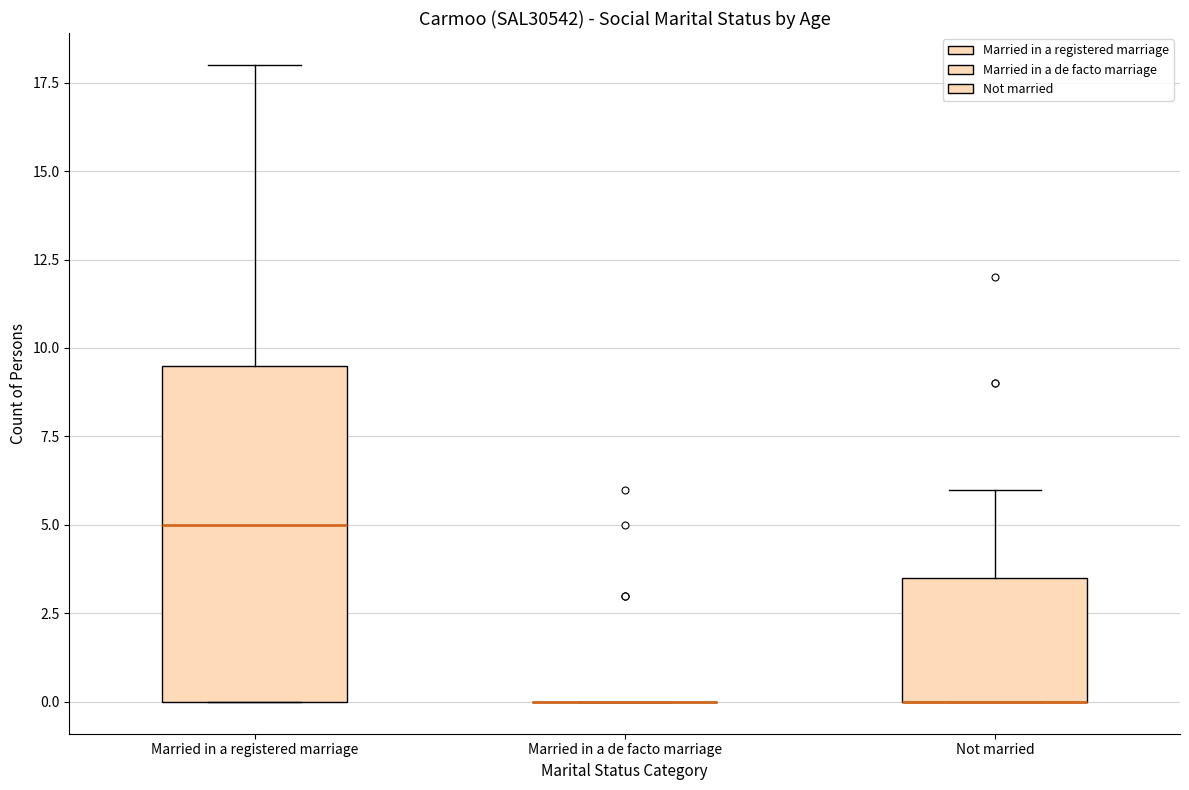

Comparing the boxes themselves (not the whiskers), which one is the tallest?

Married in a registered marriage